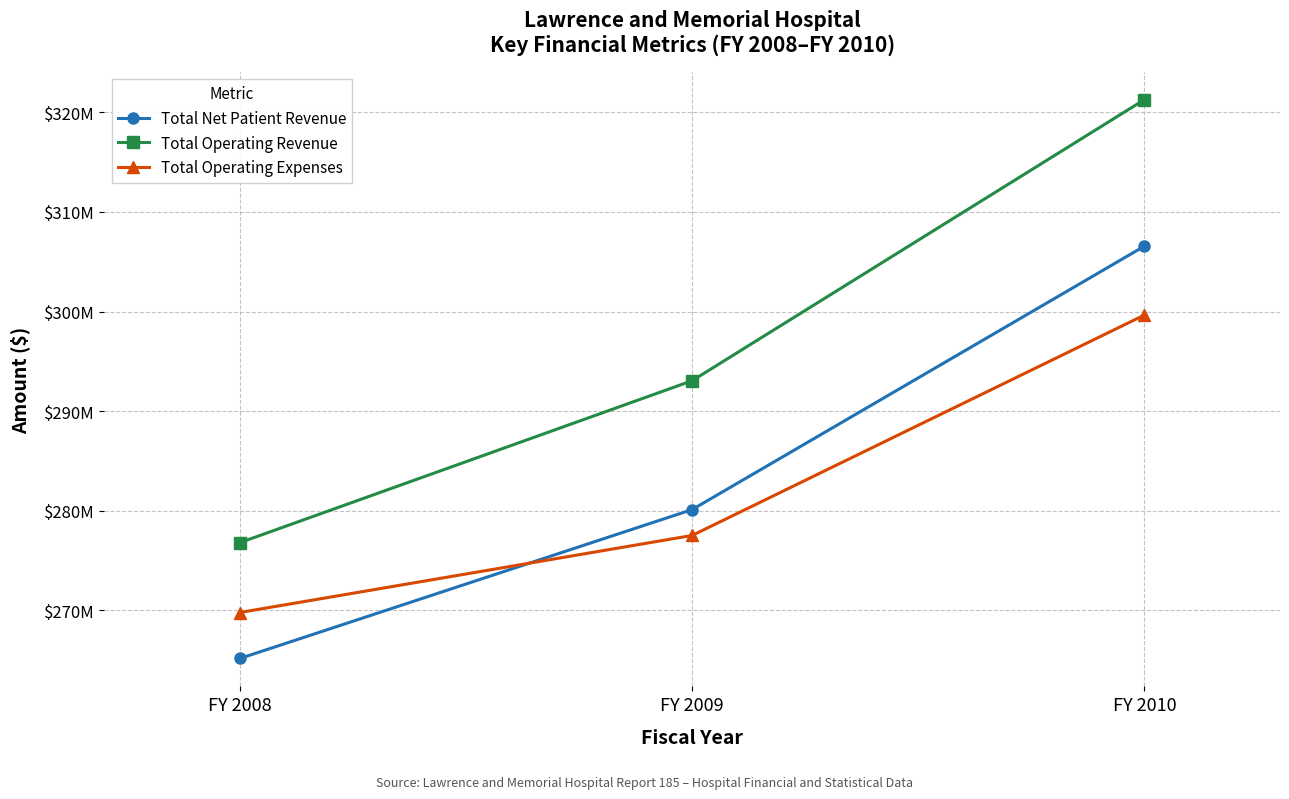

Does the chart have visible grid lines?

Yes